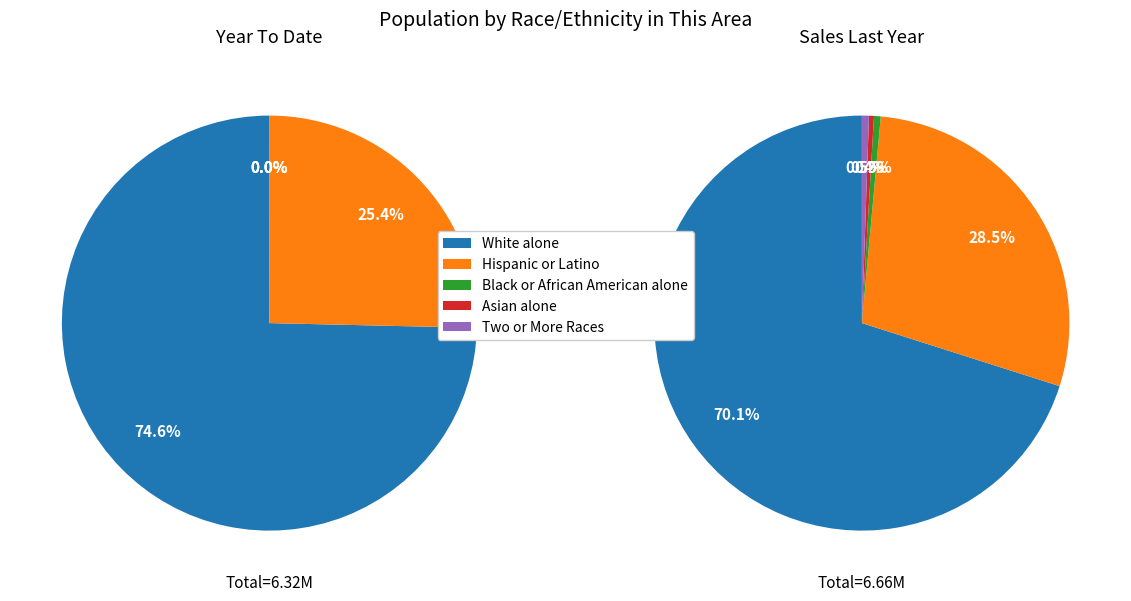

Rank the series at Hispanic or Latino from lowest to highest value.

Year To Date, Sales Last Year